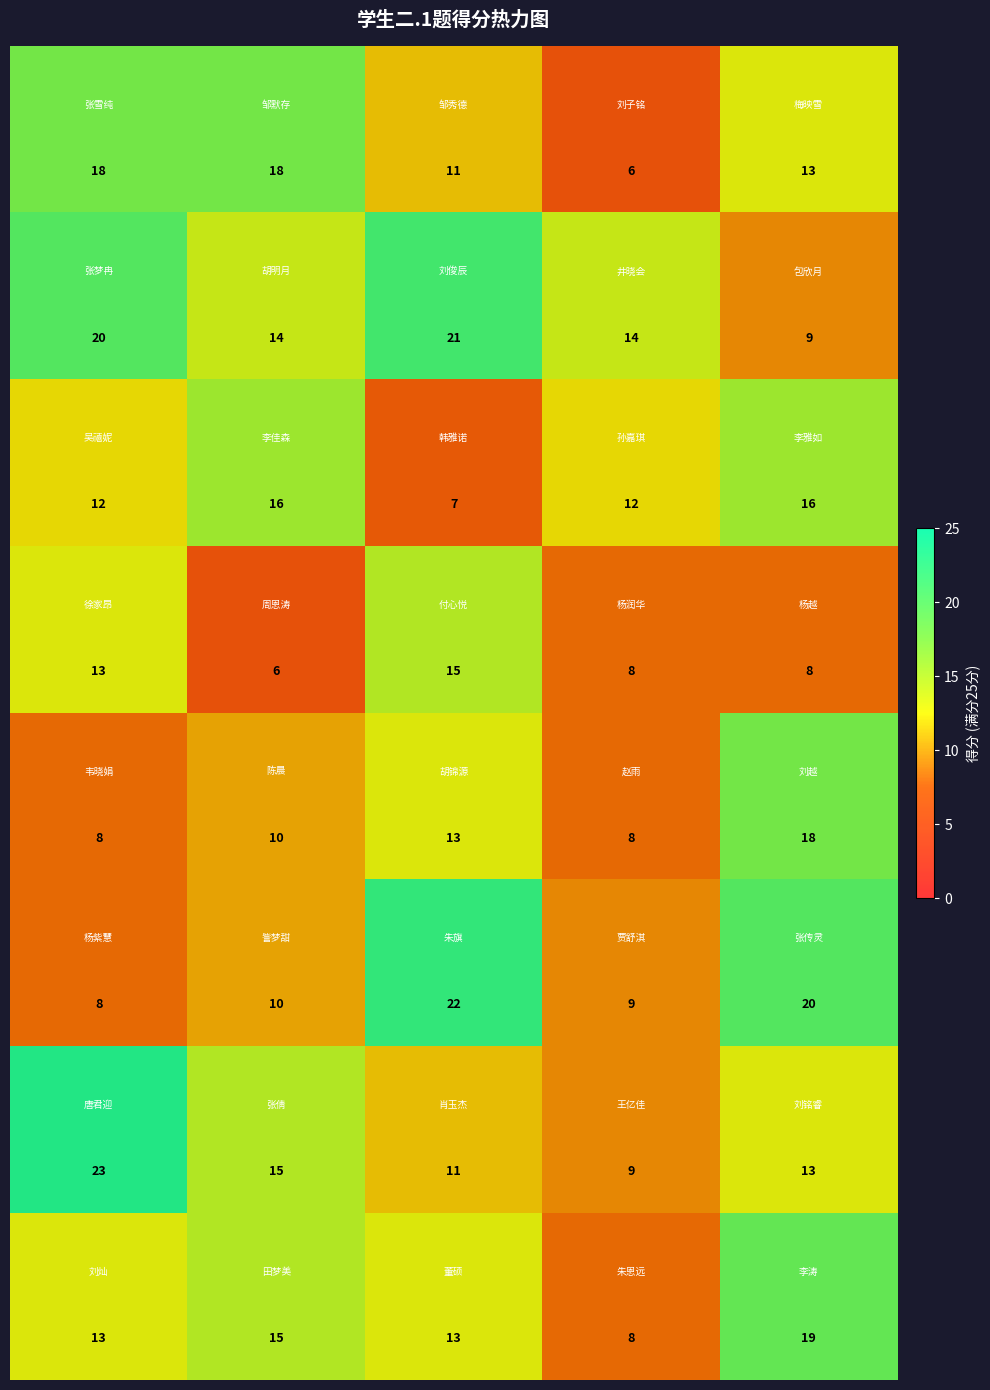

What is the greatest value displayed?

23